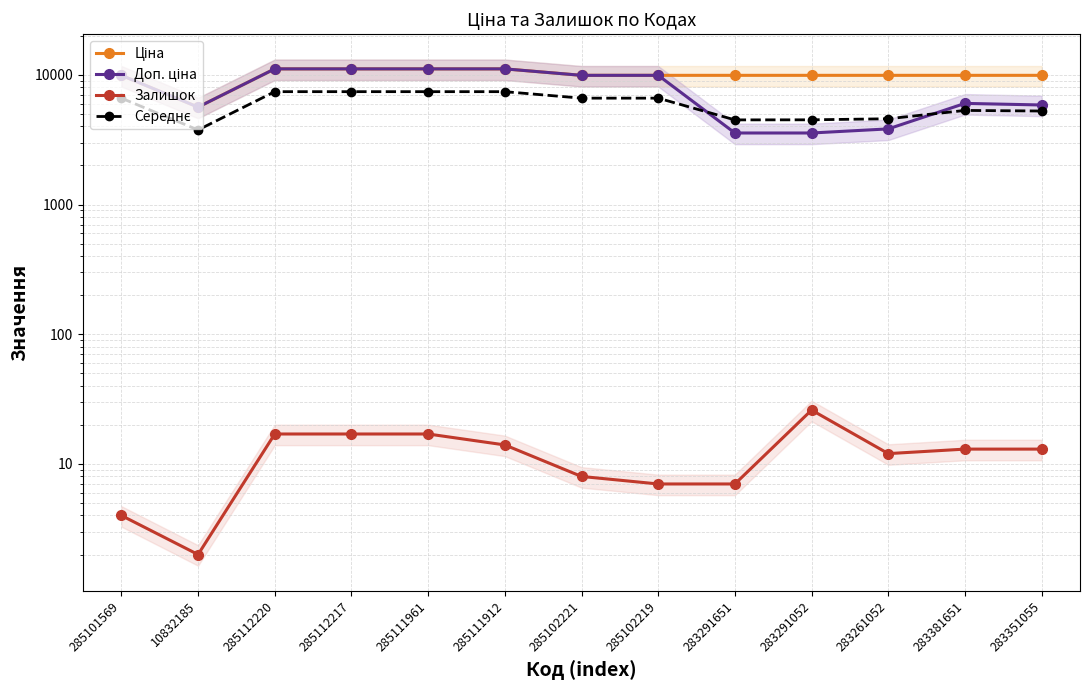

What is the difference between the maximum and second lowest values in the Середнє series?

2923.0